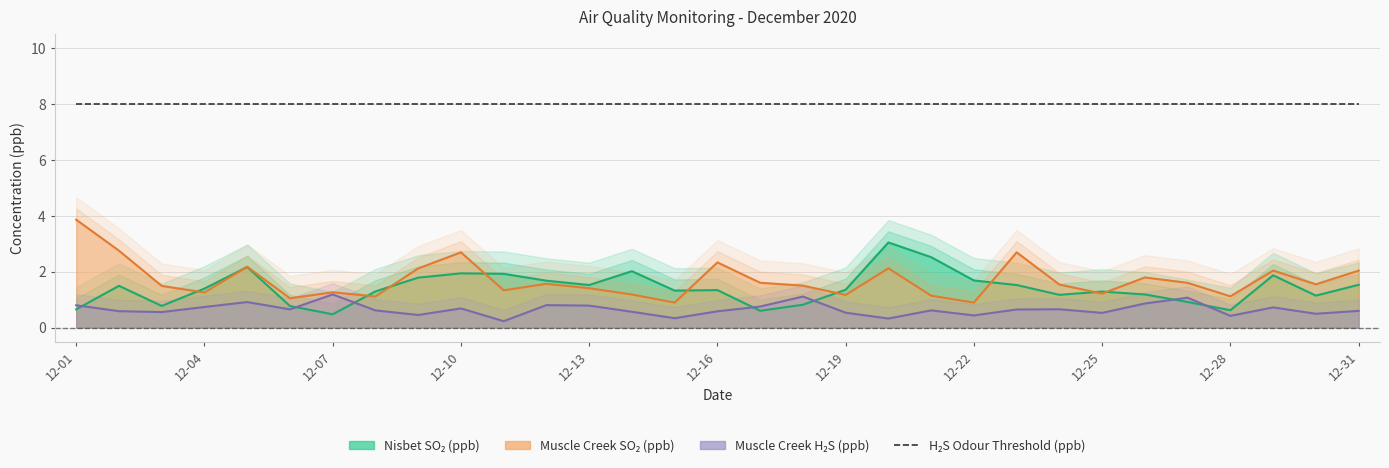

After their last crossing, which series has the higher values: Nisbet SO2 (ppb) or Muscle Creek SO2 (ppb)?

Muscle Creek SO2 (ppb)